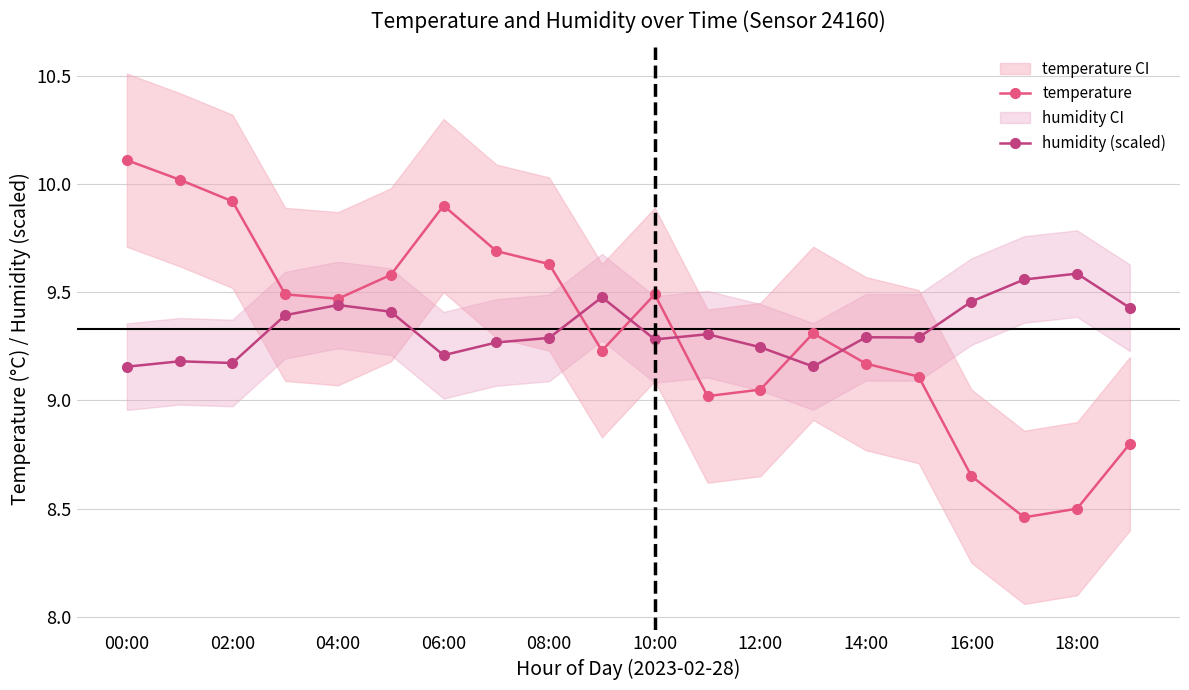

In temperature, how many points are higher than both neighbors (excluding endpoints)?

3